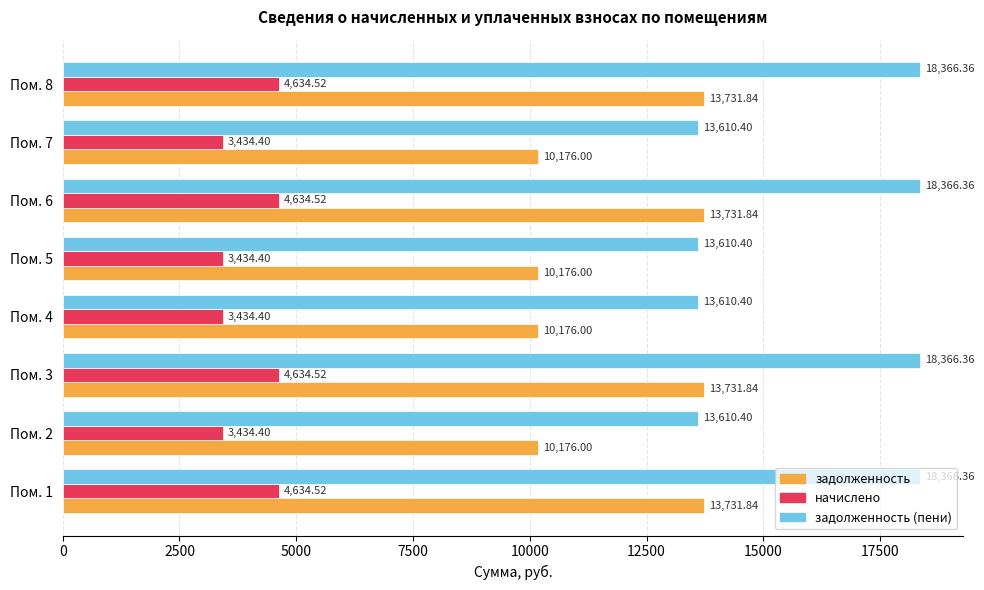

What is the maximum value for задолженность (пени)?

18366.4